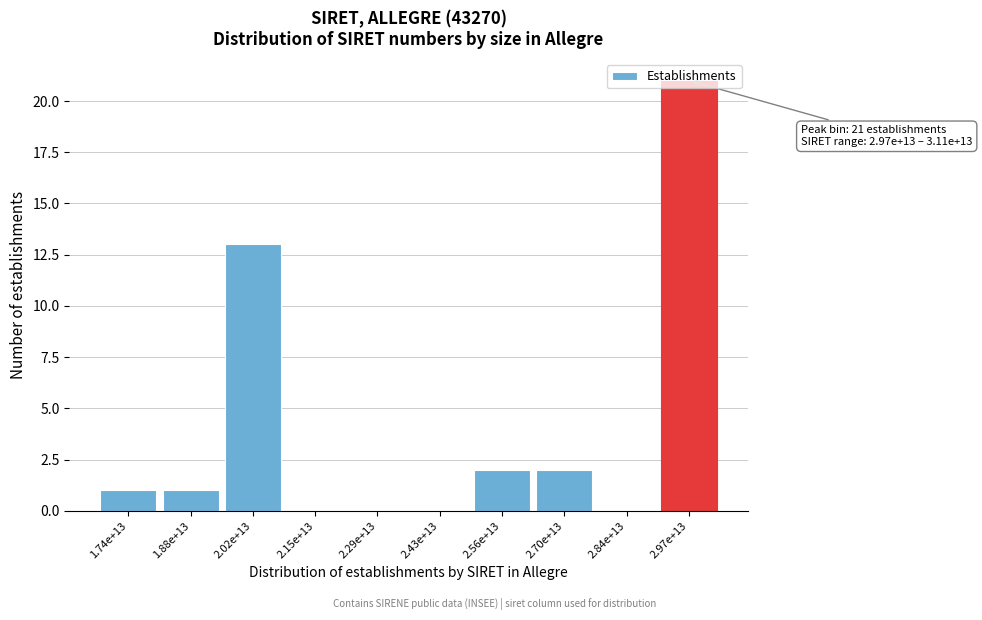

Which has a higher value, 2.29e+13 or 2.02e+13?

2.02e+13